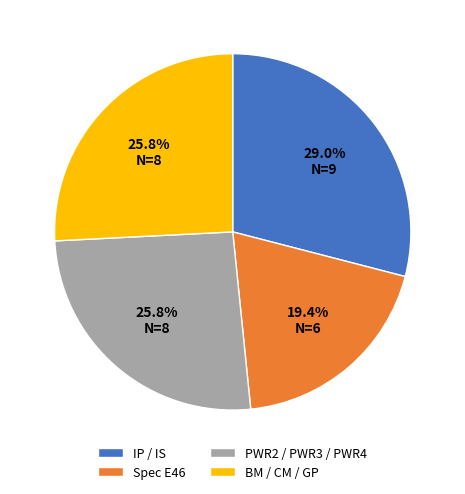

Count the number of slices in the pie.

4